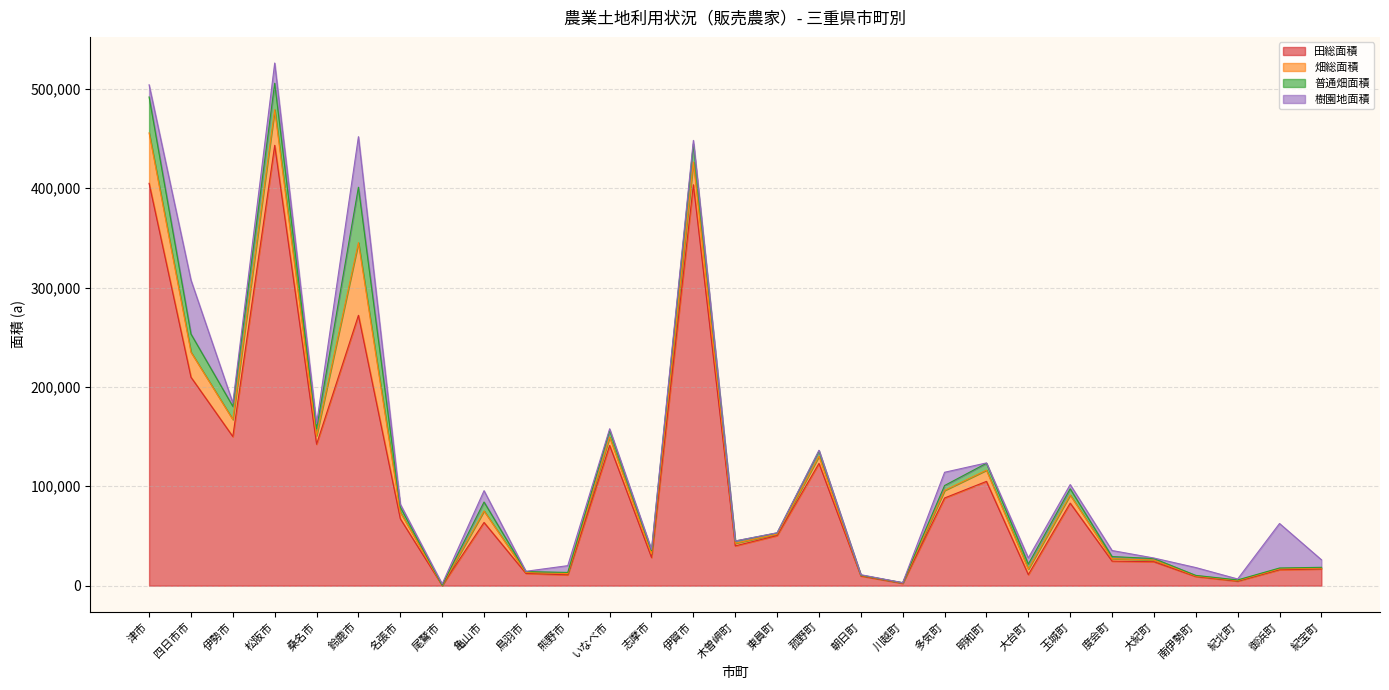

How many categories are shown in the chart?

29